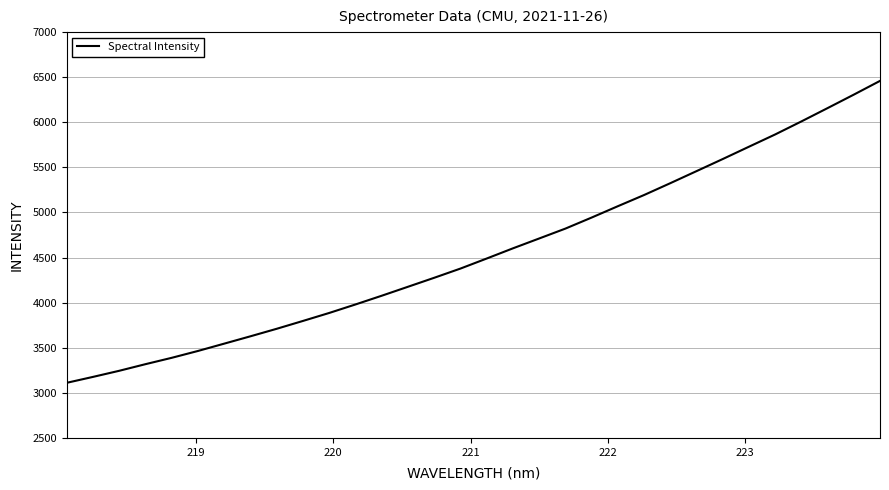

How many values exceed 4489?

16